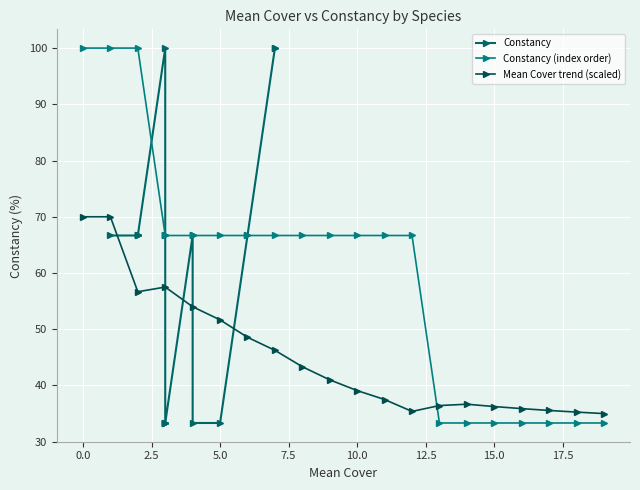

What is the lowest value of the Constancy (index order) series?

33.3